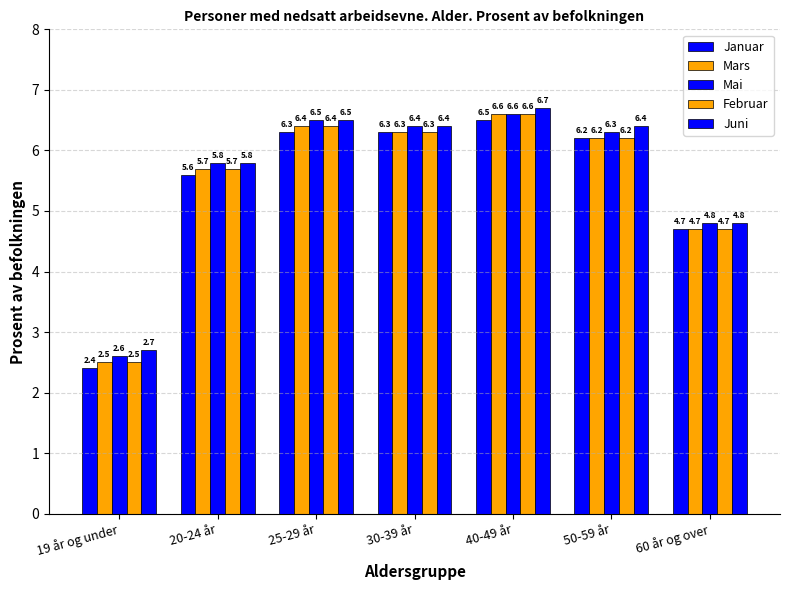

Reading left to right, what are all the values shown in this chart?

Januar: 19 år og under=2.4	20-24 år=5.6	25-29 år=6.3	30-39 år=6.3	40-49 år=6.5	50-59 år=6.2	60 år og over=4.7
Mars: 19 år og under=2.5	20-24 år=5.7	25-29 år=6.4	30-39 år=6.3	40-49 år=6.6	50-59 år=6.2	60 år og over=4.7
Mai: 19 år og under=2.6	20-24 år=5.8	25-29 år=6.5	30-39 år=6.4	40-49 år=6.6	50-59 år=6.3	60 år og over=4.8
Februar: 19 år og under=2.5	20-24 år=5.7	25-29 år=6.4	30-39 år=6.3	40-49 år=6.6	50-59 år=6.2	60 år og over=4.7
Juni: 19 år og under=2.7	20-24 år=5.8	25-29 år=6.5	30-39 år=6.4	40-49 år=6.7	50-59 år=6.4	60 år og over=4.8